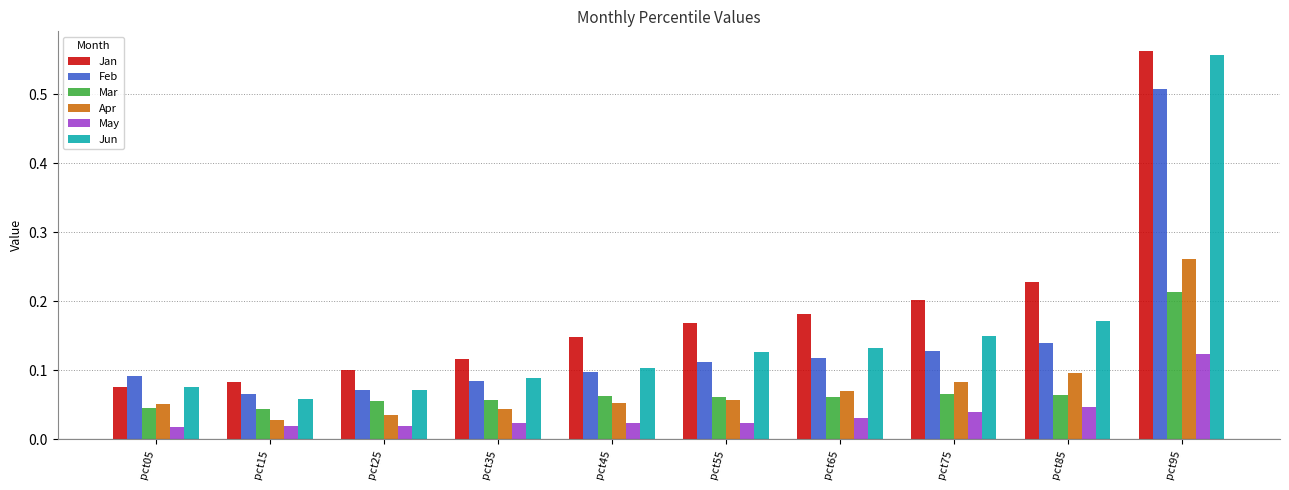

Is the value of Apr at pct05 greater than the value of May at pct05?

Yes